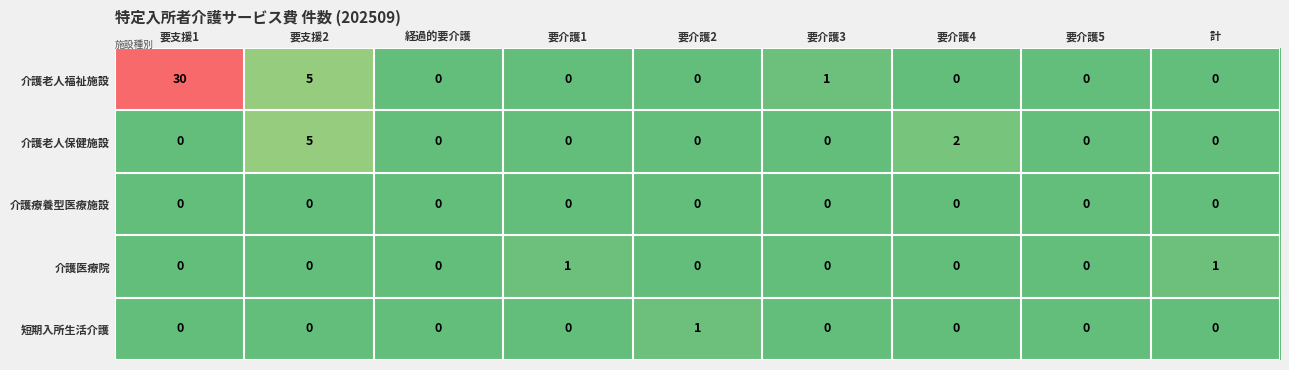

True or false: 介護医療院 has a value of -1 at 要介護5.

False